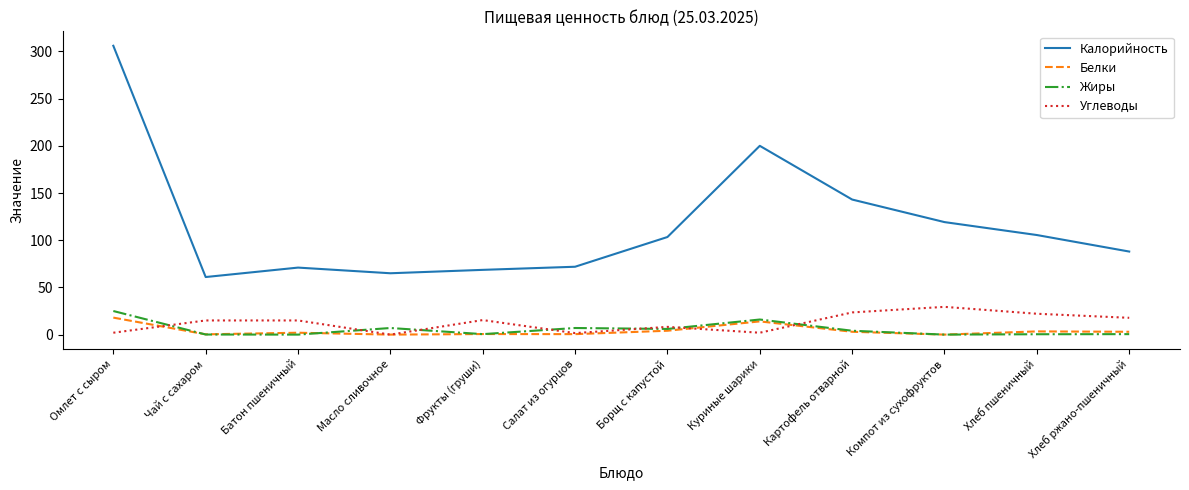

What is the highest value of the Углеводы series?

29.4